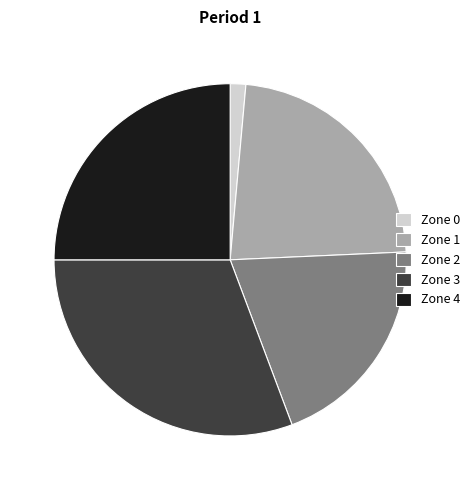

Count the number of slices in the pie.

5